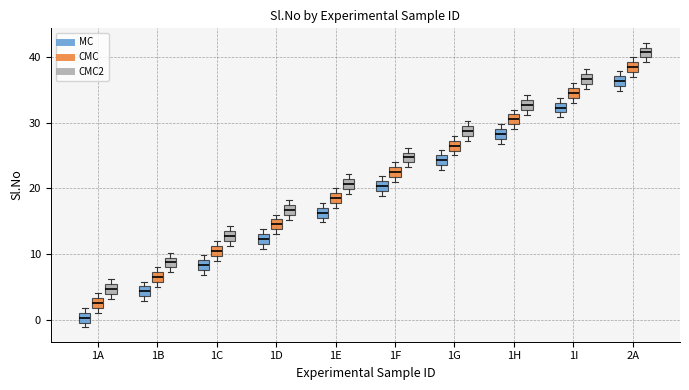

Where is the lower edge of the box for 1G (CMC2) on the y-axis? The values are not printed on the chart, so give them approximately, as read against the axis.

28